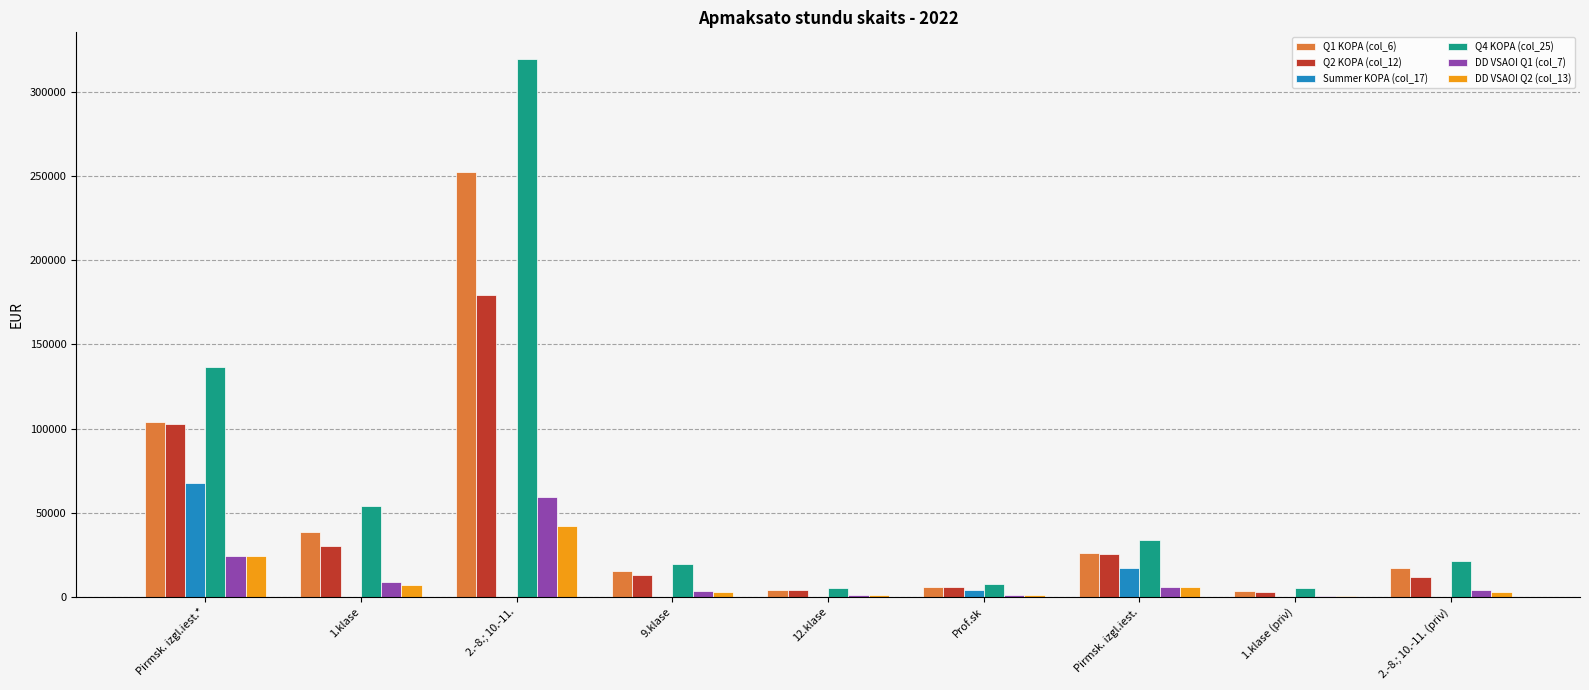

At which category is the sum across all series the highest?

2.-8.; 10.-11.